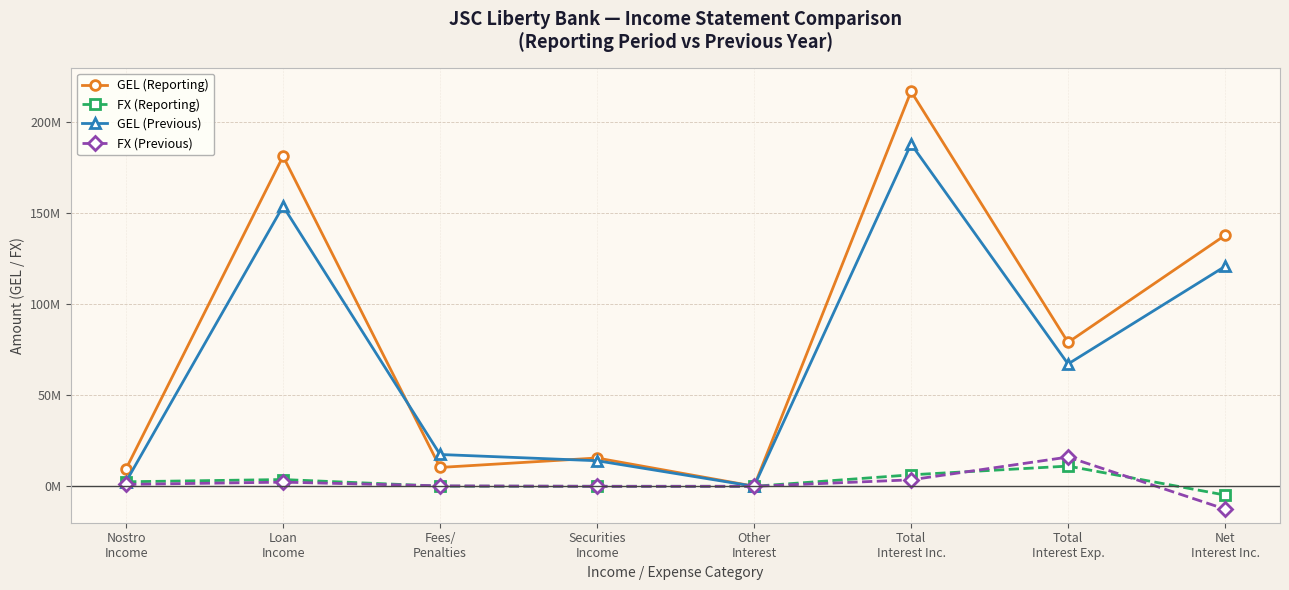

Where is the first local minimum for FX (Previous)?

Securities
Income